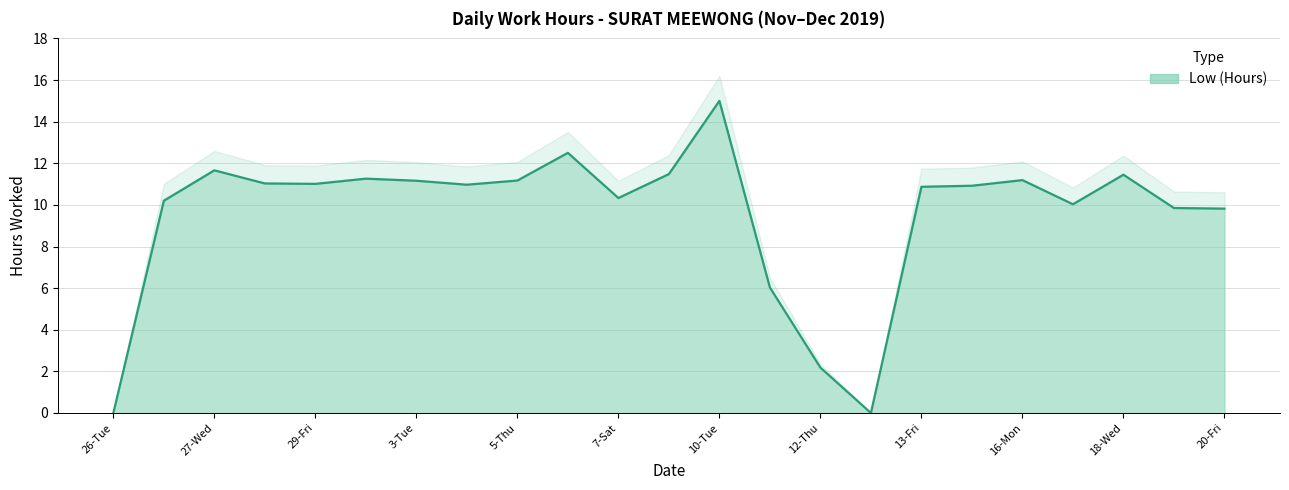

How many series are shown in this chart?

1